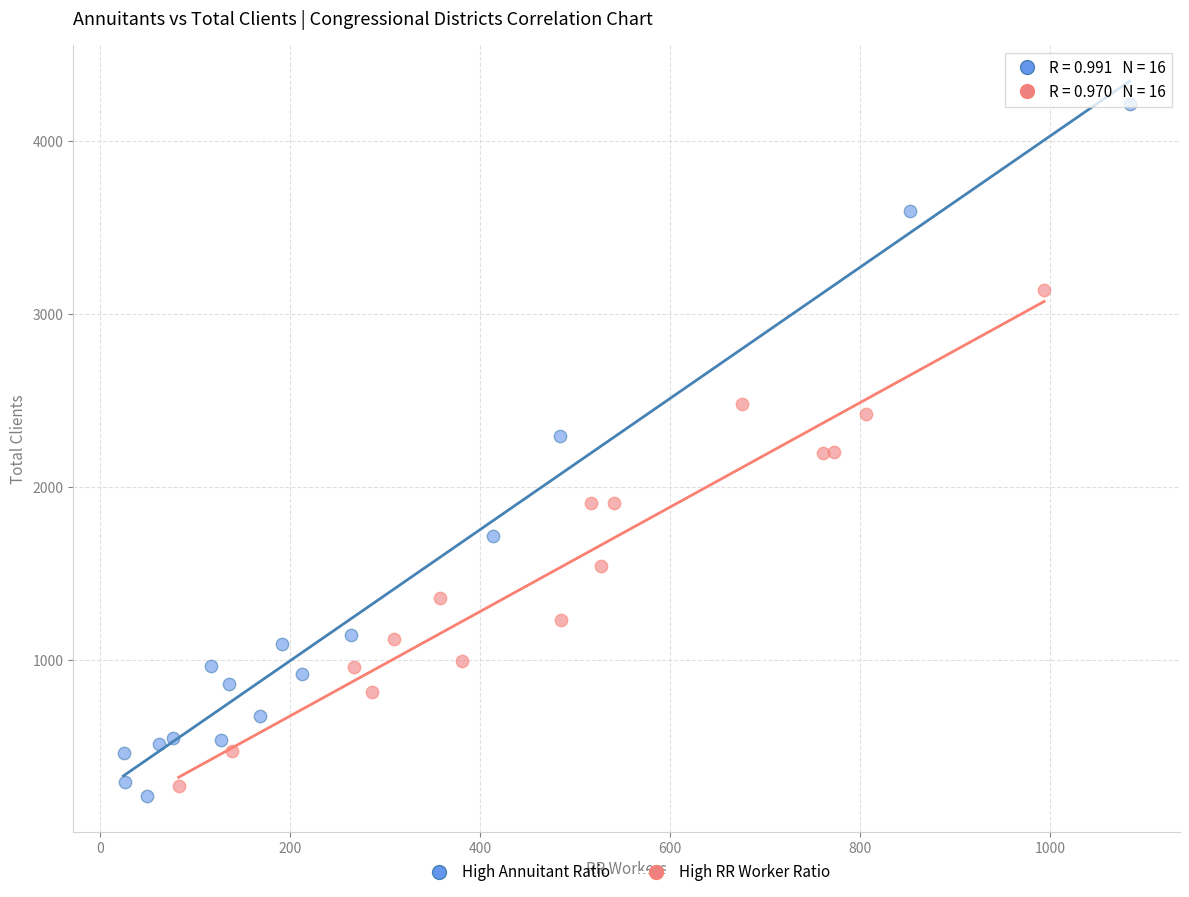

What are all the series names shown in the legend?

High Annuitant Ratio, High RR Worker Ratio